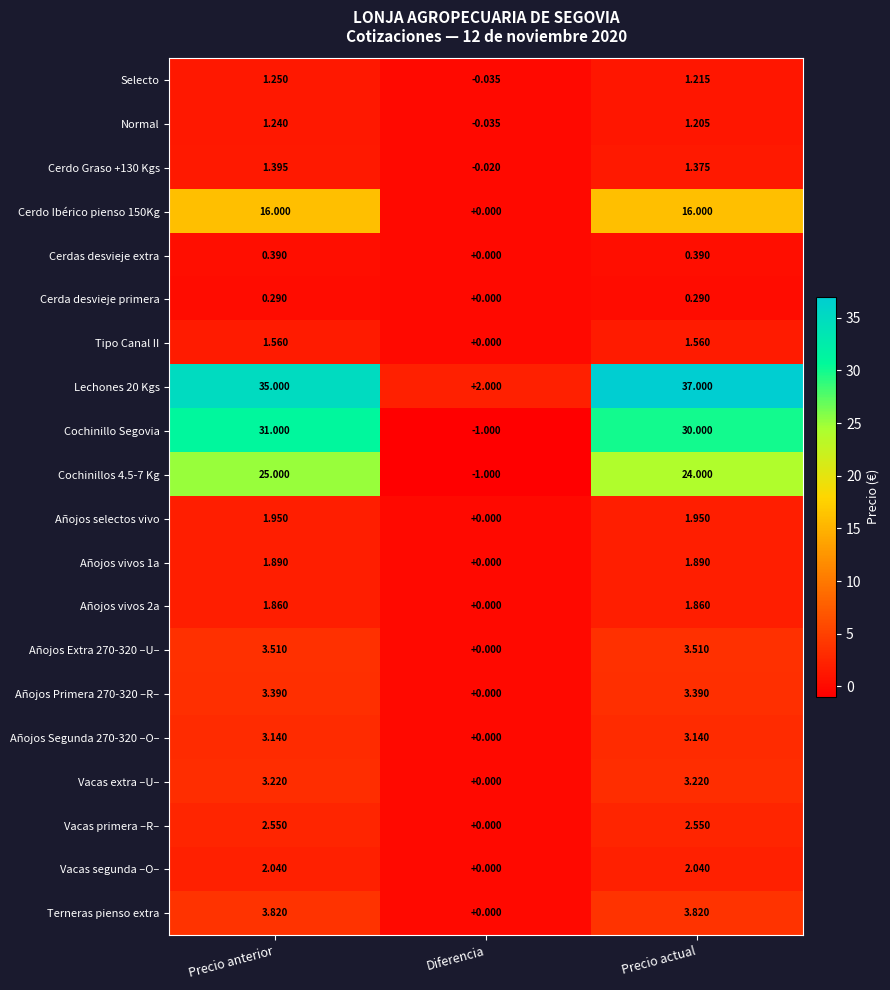

At which label is Lechones 20 Kgs closest to 19?

Precio anterior